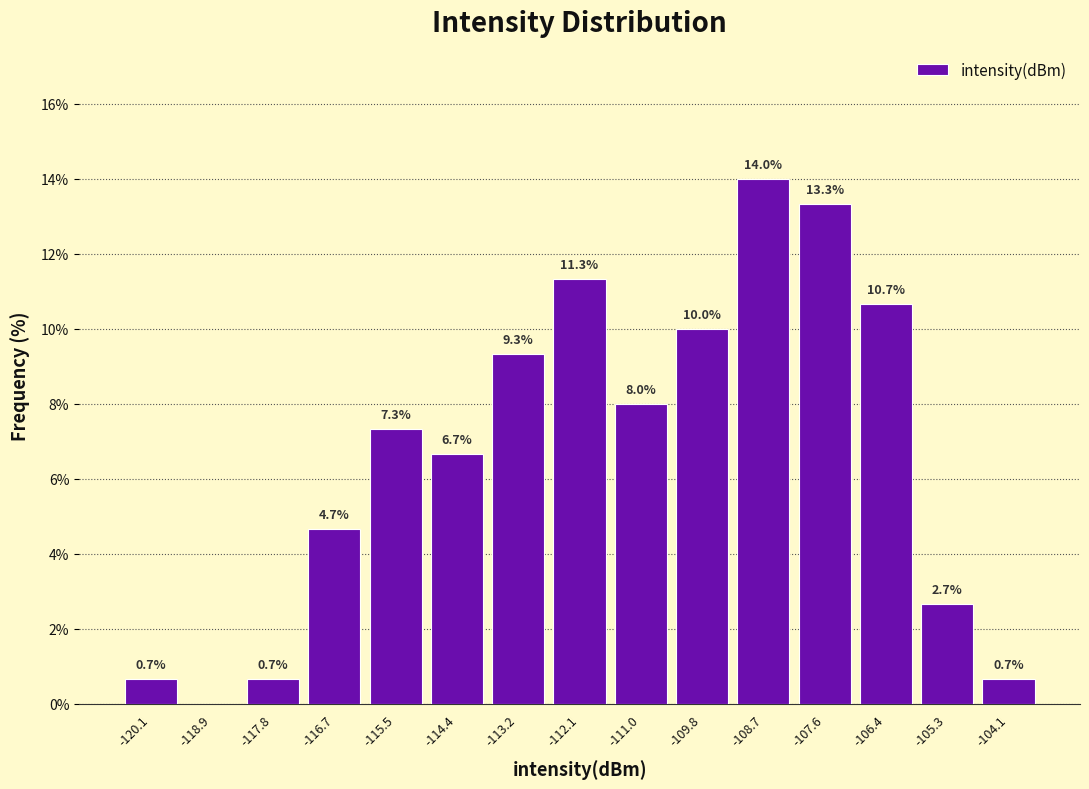

Which range on the x-axis has the tallest bar?

-109.2 to -108.2